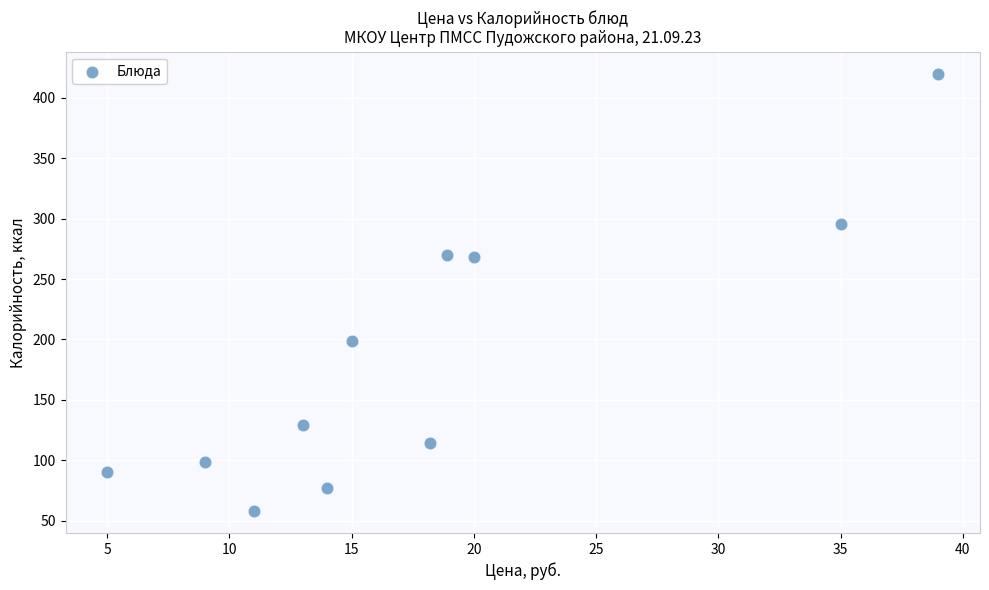

What is the range of X values (max minus min)?

34.0